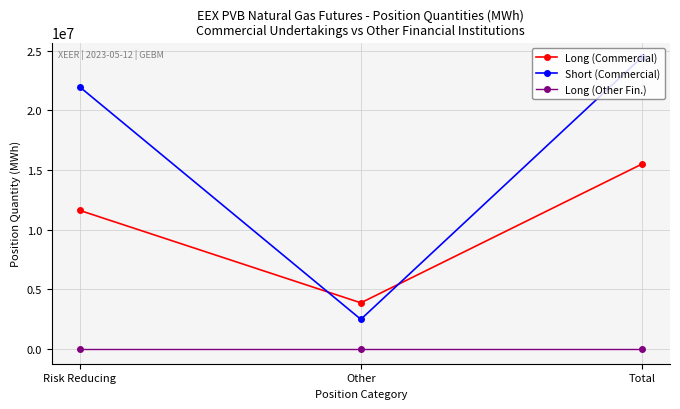

Rank the series at Risk Reducing from highest to lowest value.

Short (Commercial), Long (Commercial), Long (Other Fin.)